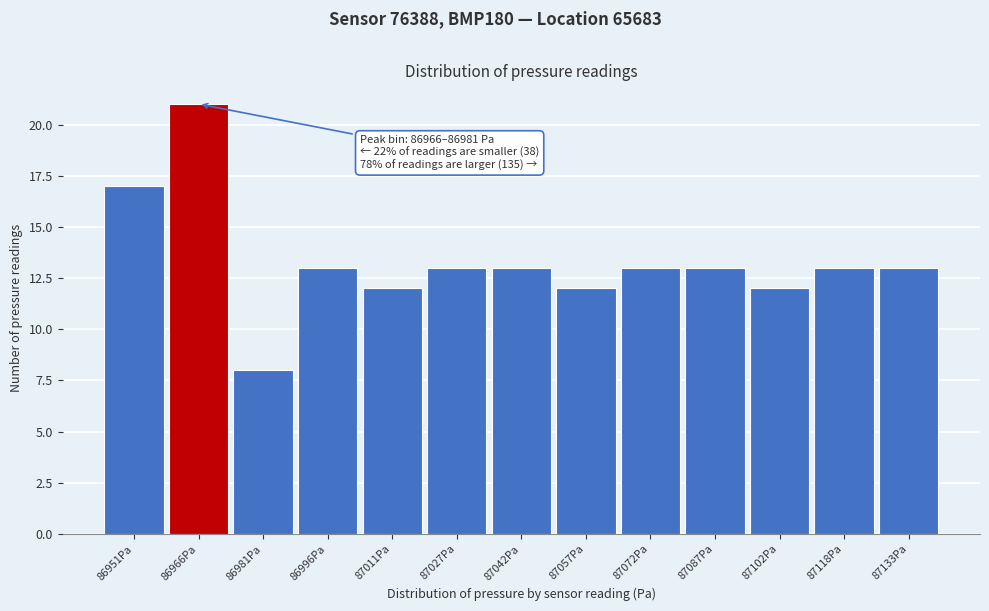

Reading left to right, list all the values displayed in this chart.

86951Pa=17	86966Pa=21	86981Pa=8	86996Pa=13	87011Pa=12	87027Pa=13	87042Pa=13	87057Pa=12	87072Pa=13	87087Pa=13	87102Pa=12	87118Pa=13	87133Pa=13